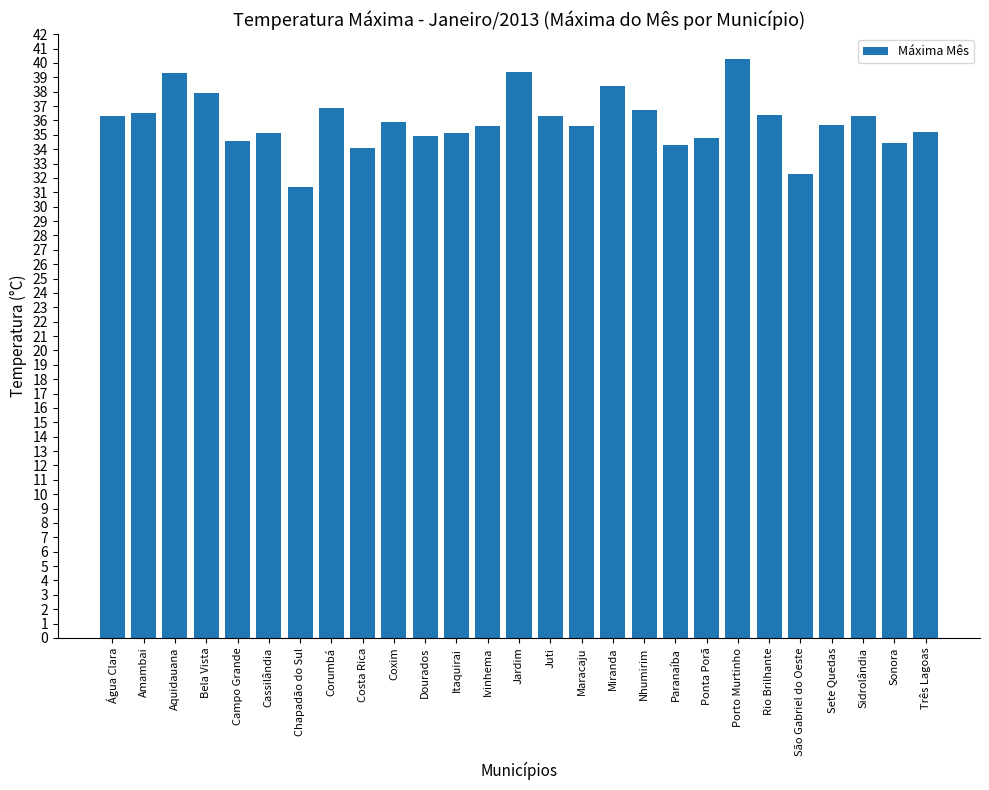

True or false: the data shows 54.6 at São Gabriel do Oeste.

False